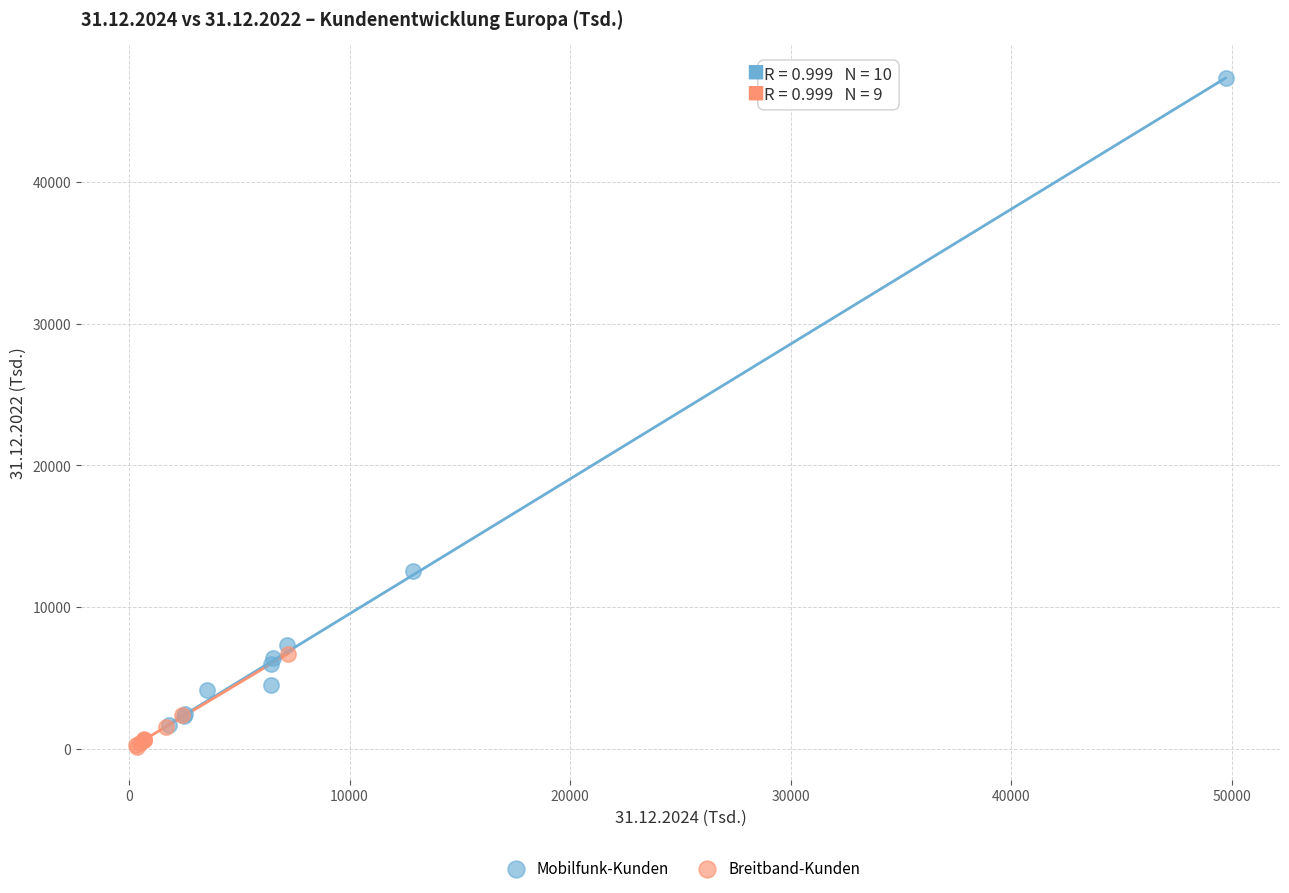

Which series reaches the maximum Y coordinate?

Mobilfunk-Kunden